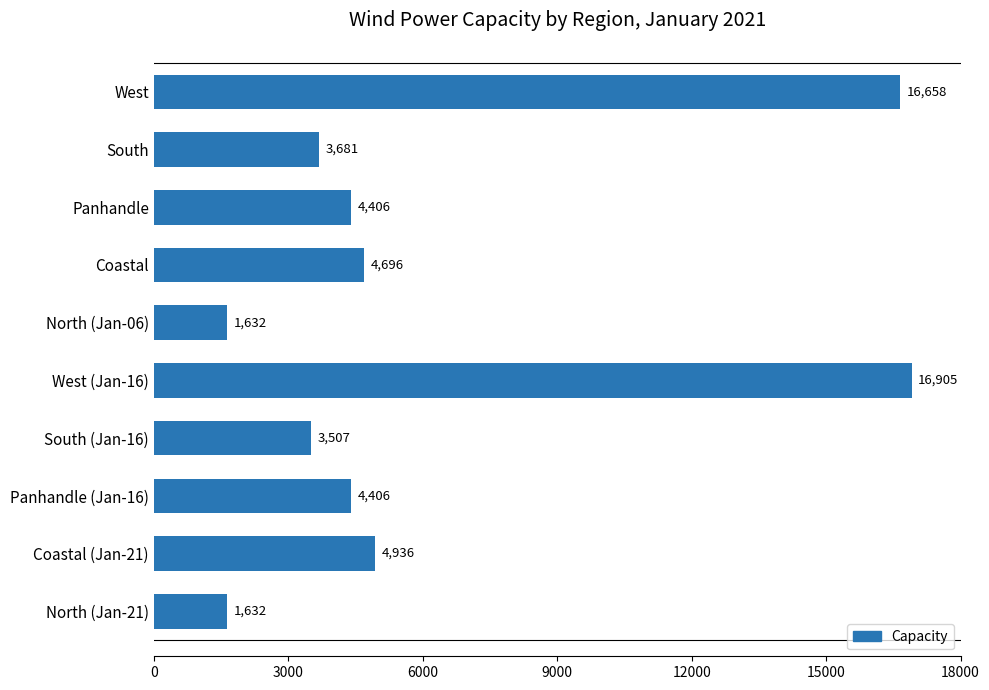

The chart shows a value of 1387 at Coastal (Jan-21). True or false?

False